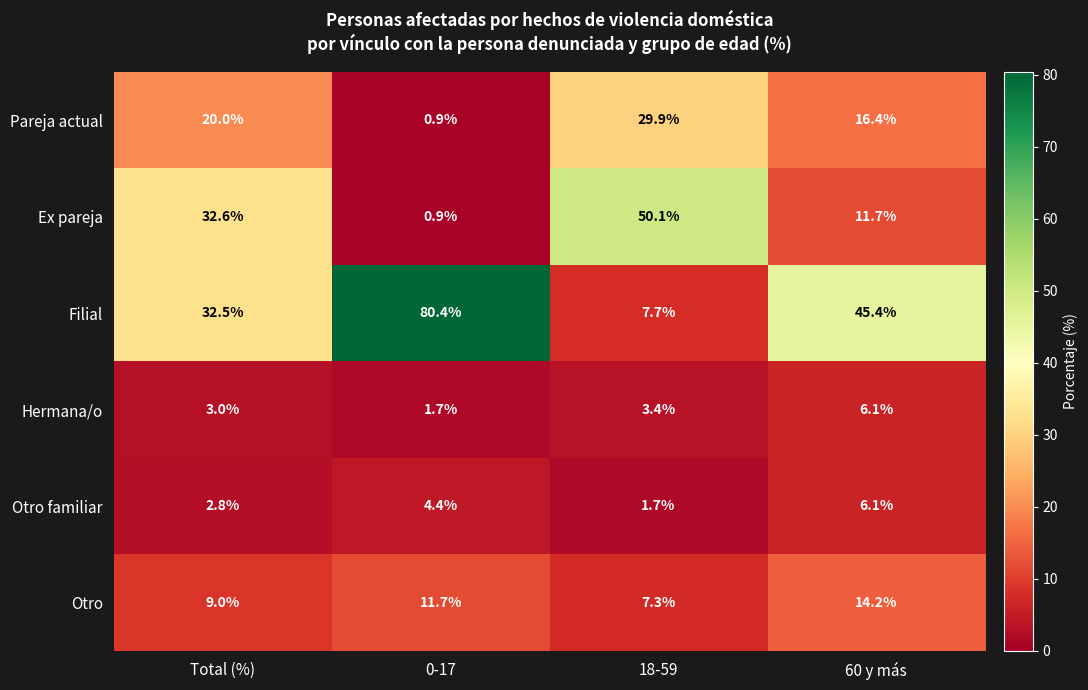

List the labels in order of Otro value, largest first.

60 y más, 0-17, Total (%), 18-59